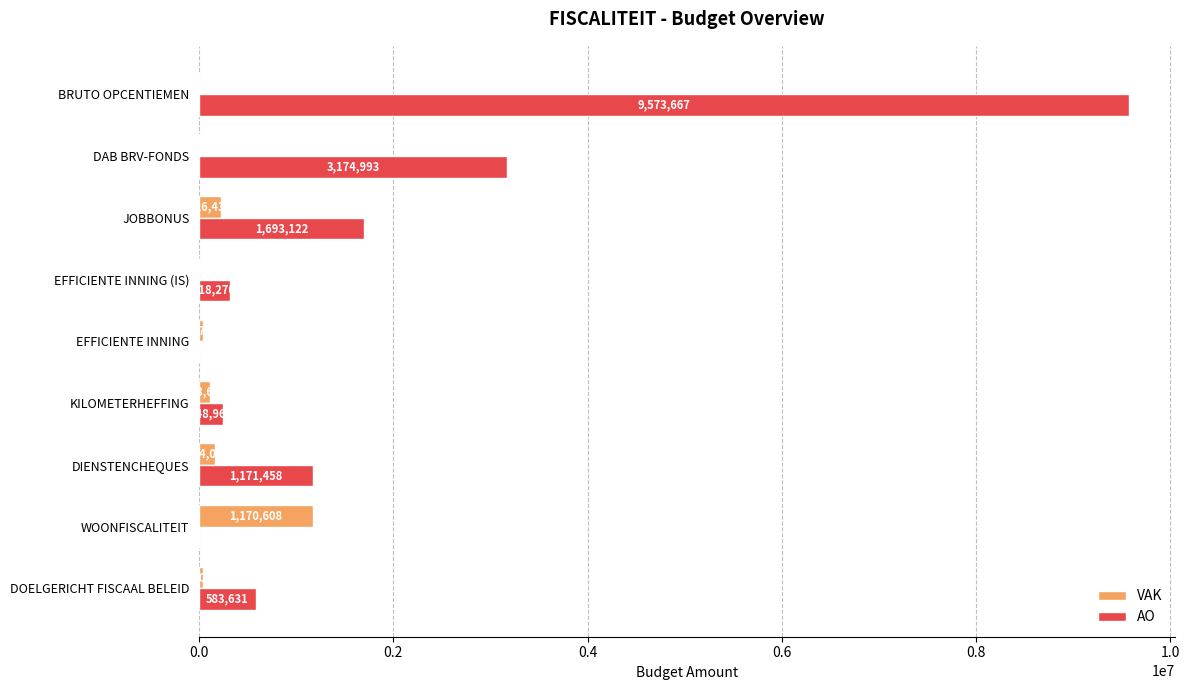

What are all the series names shown in the legend?

VAK, AO